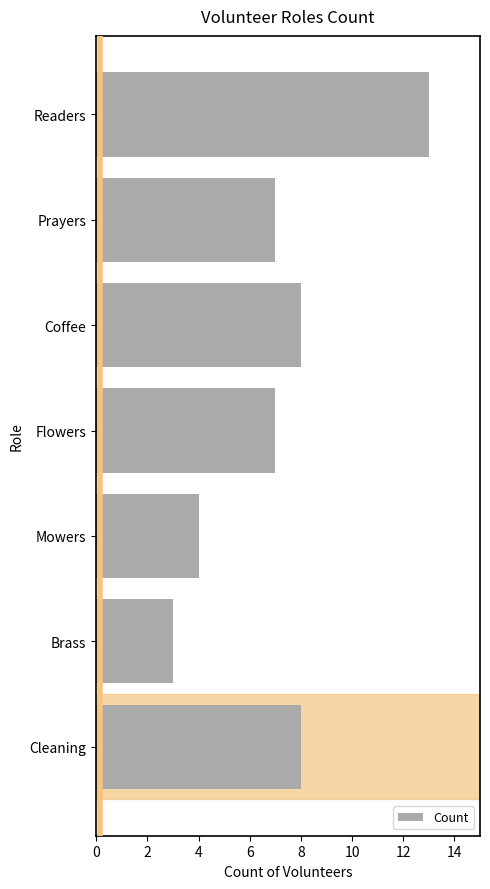

What is the difference between the maximum and minimum values?

10